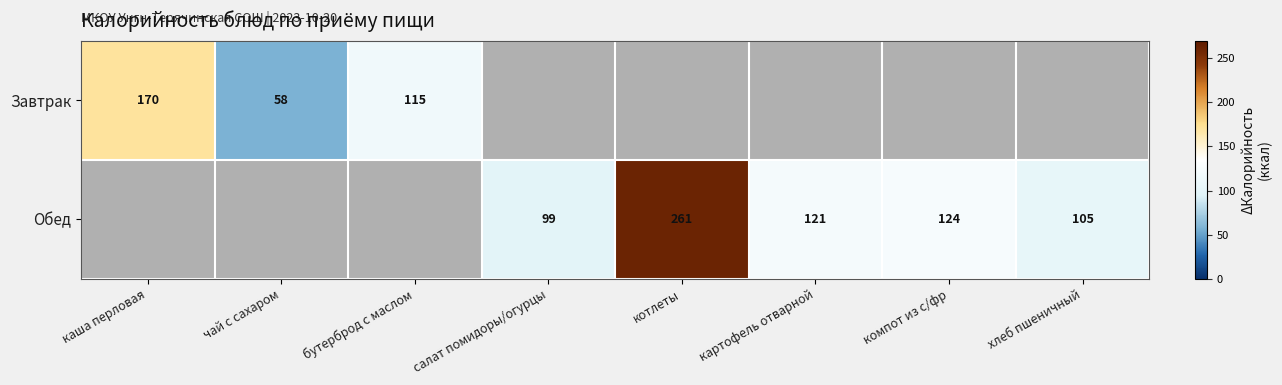

Between бутерброд с маслом and котлеты, which is larger?

котлеты